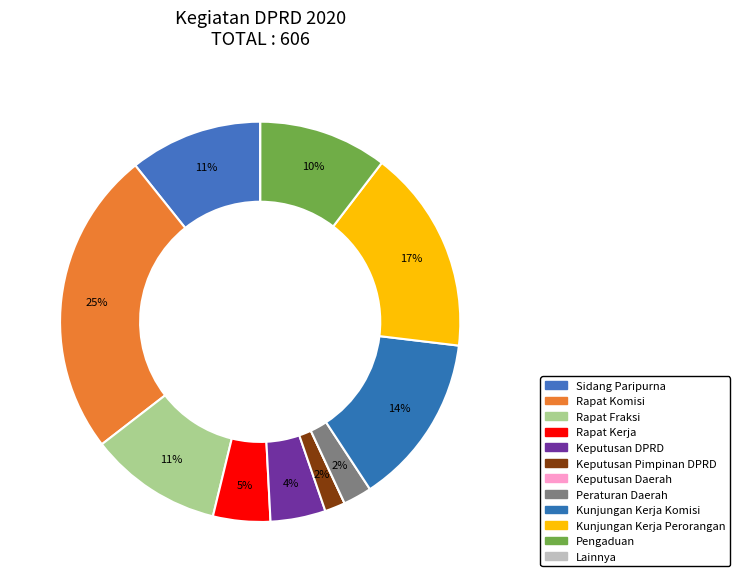

To the nearest percent, what is the difference between the largest and smallest slice percentages?

25%